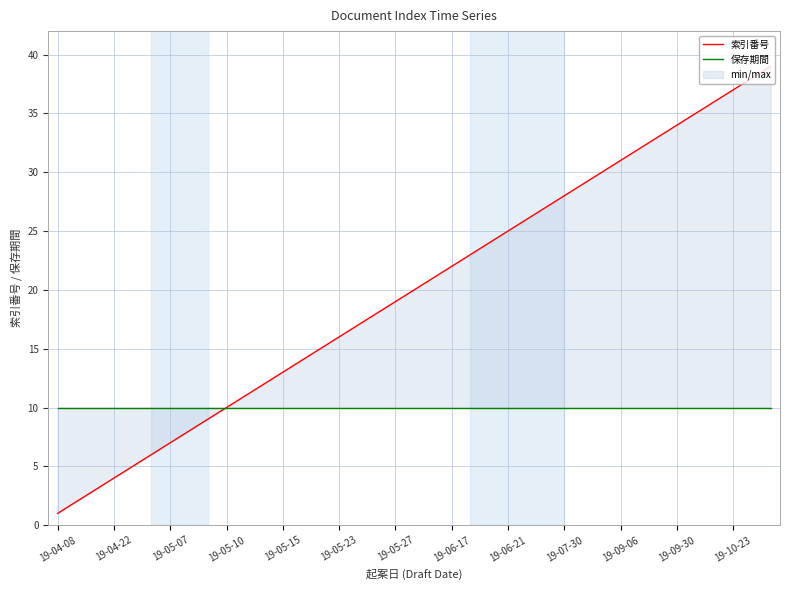

Where is 索引番号 nearest to the value 20?

19